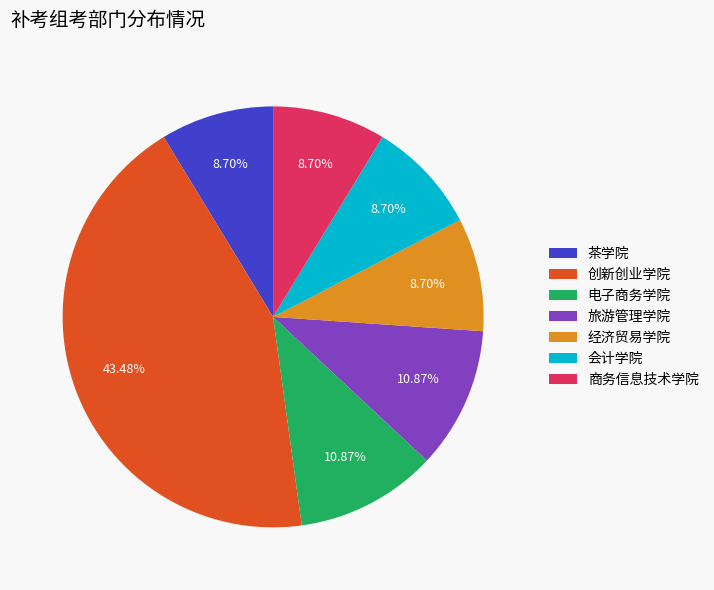

Which slice is the largest?

创新创业学院